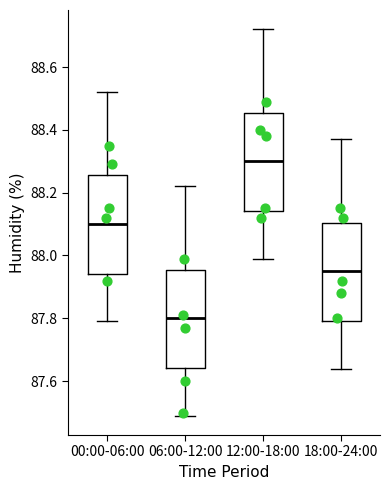

Which box has the lowest median line?

06:00-12:00